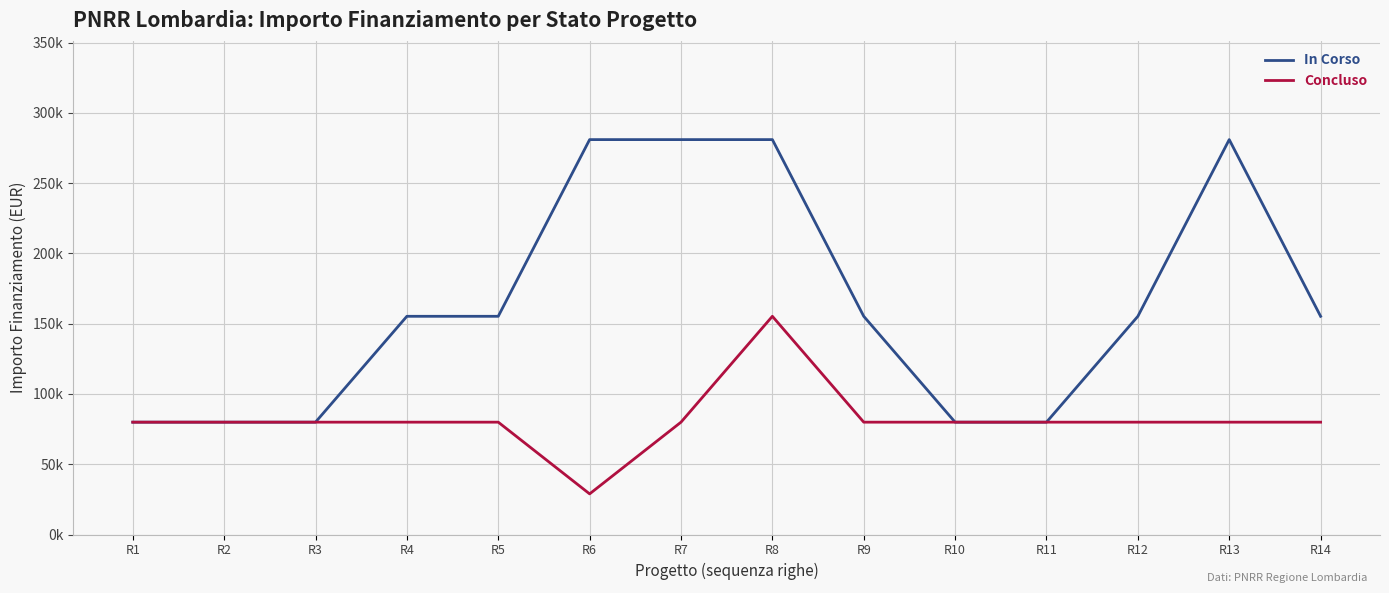

What is the total value across all series at R6?

309834